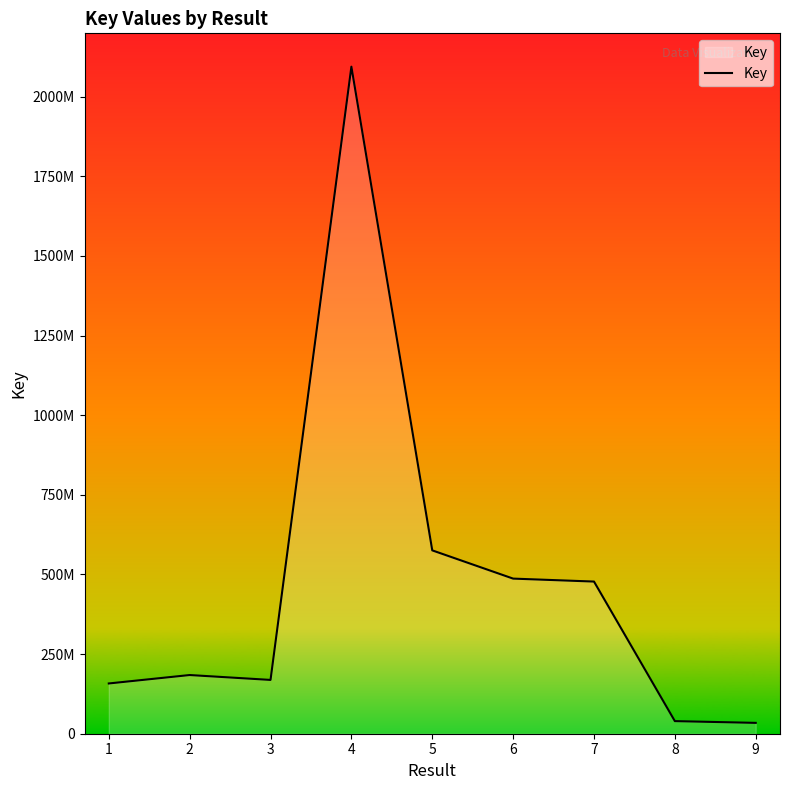

What is the maximum value shown in the chart?

2094034442